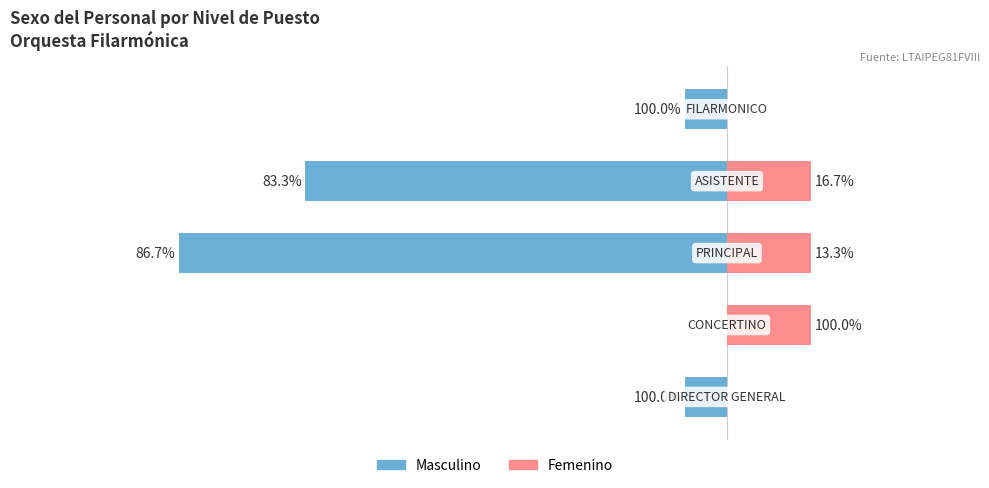

Which series has the widest spread of values?

Masculino